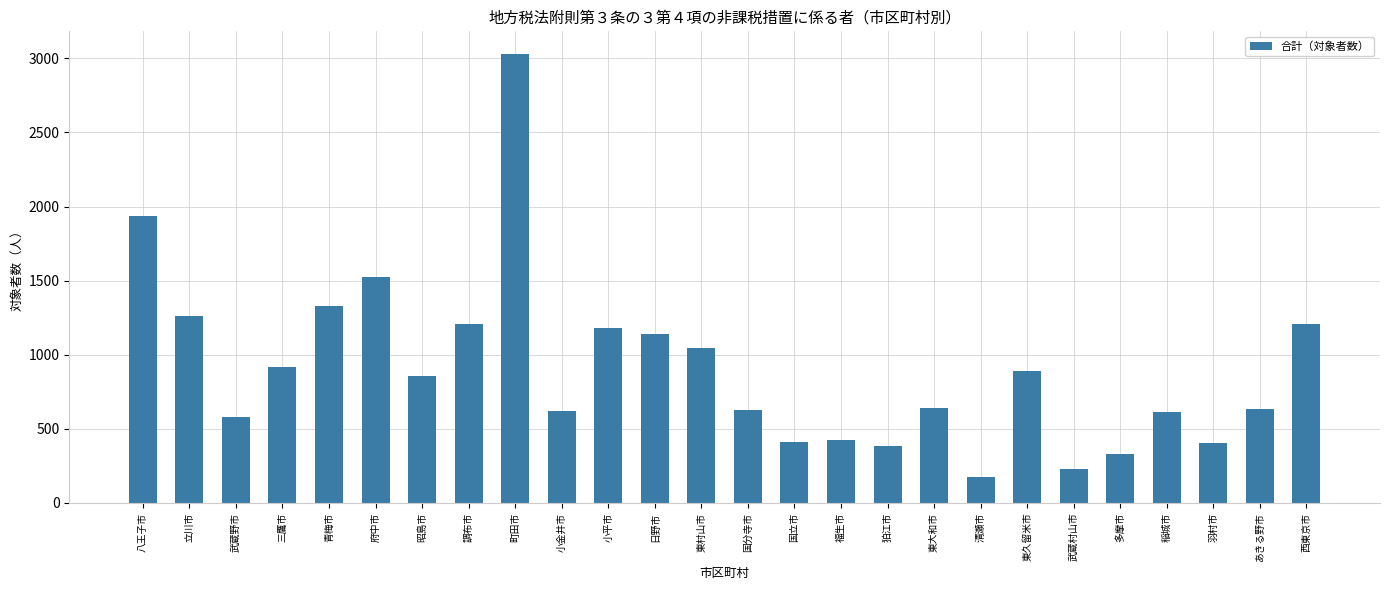

Is it true that the value at 八王子市 is 465?

False